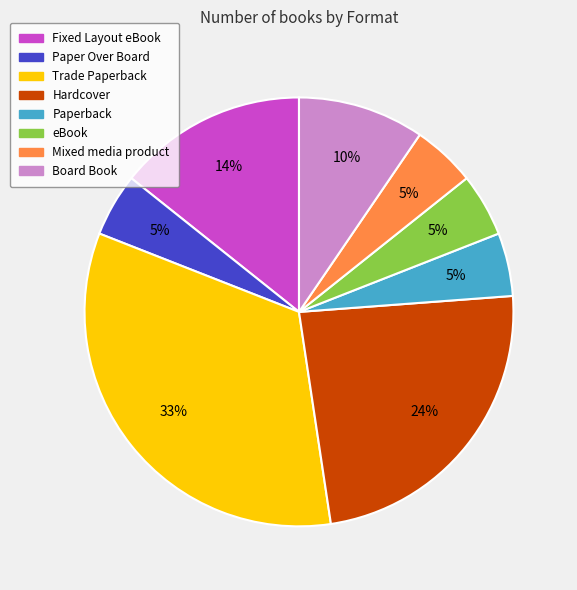

Is there a majority slice in this chart?

No